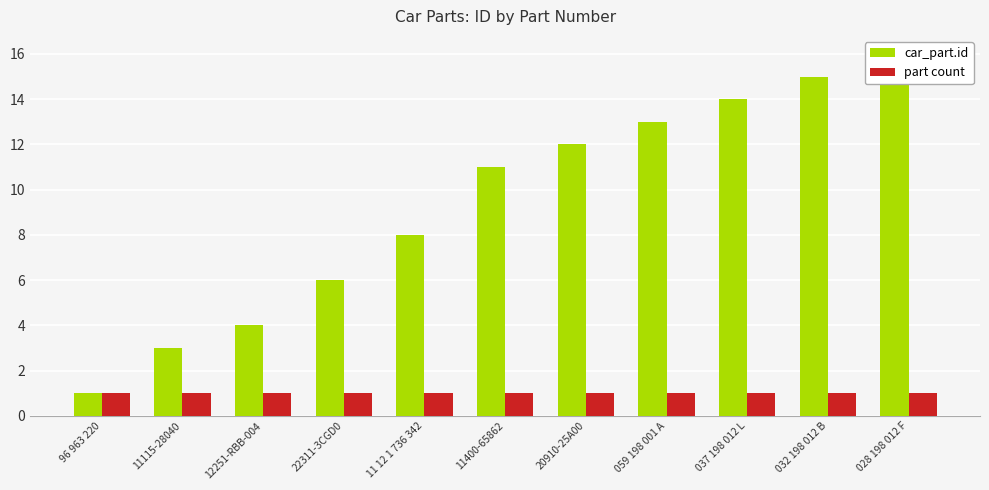

What is the minimum value for car_part.id?

1